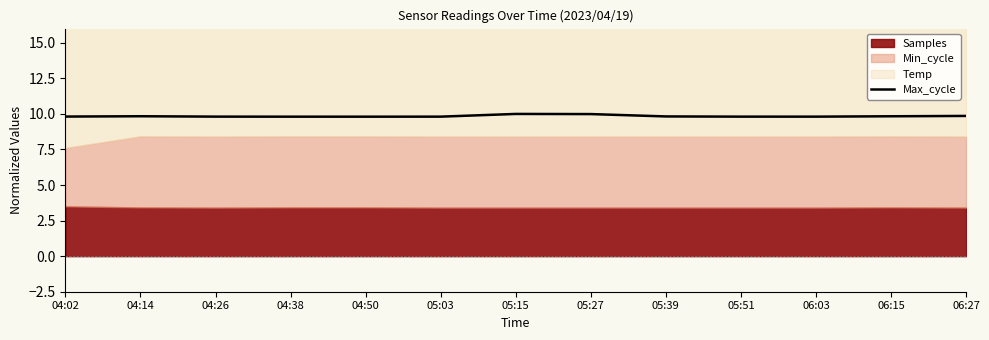

At which label is the value closest to 9?

04:50